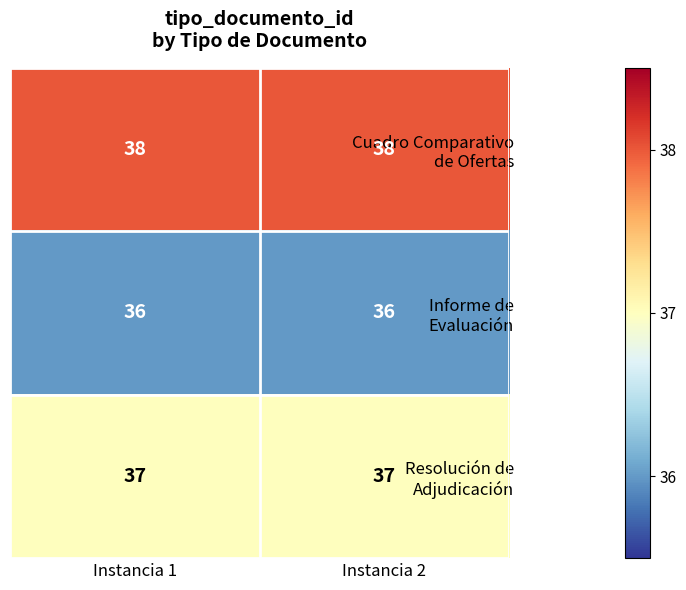

What is the total value across all series at Instancia 2?

111